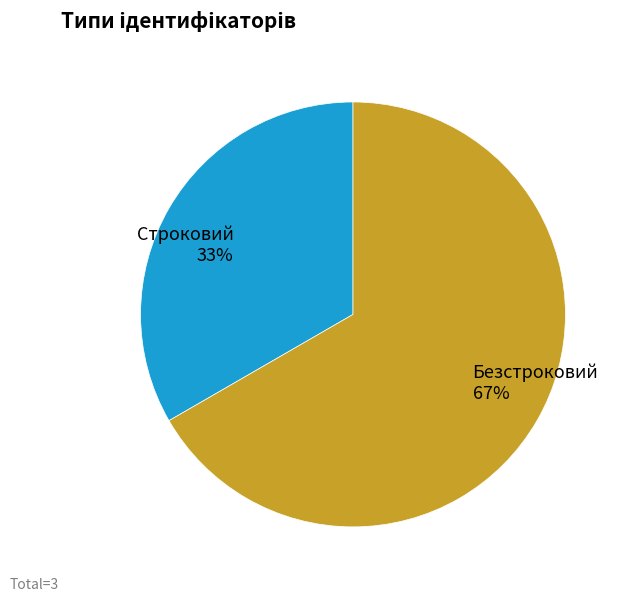

How many segments does this pie chart have?

2